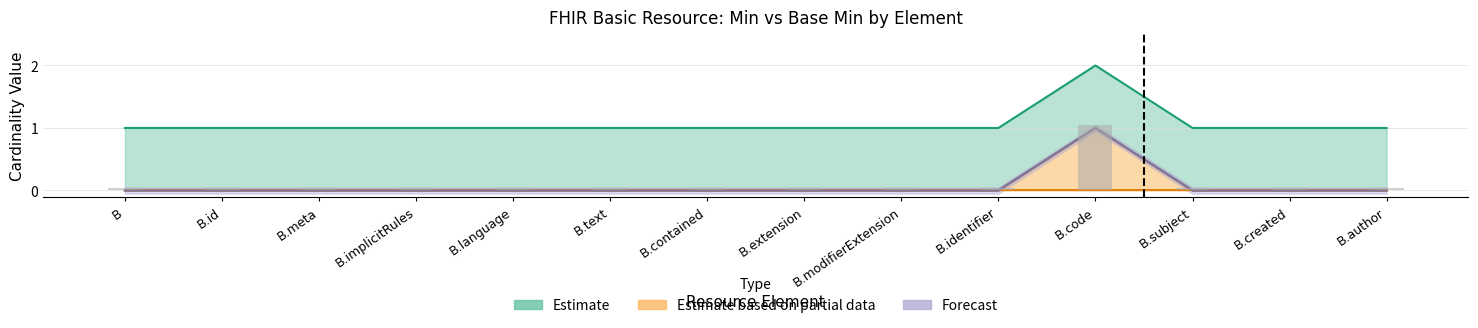

How many values in Base Min (Forecast) are above zero?

1